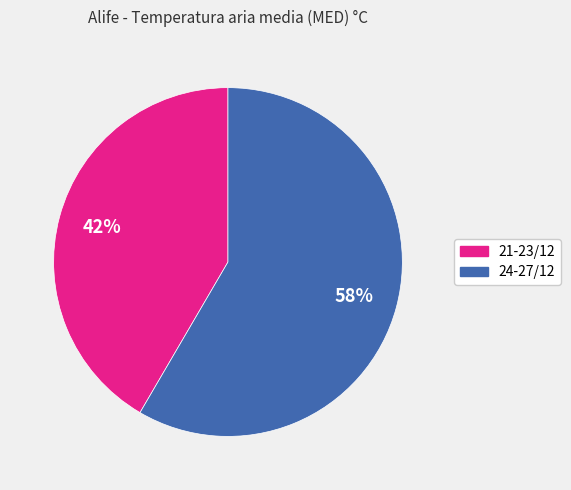

To the nearest percent, what is the average slice percentage?

50%